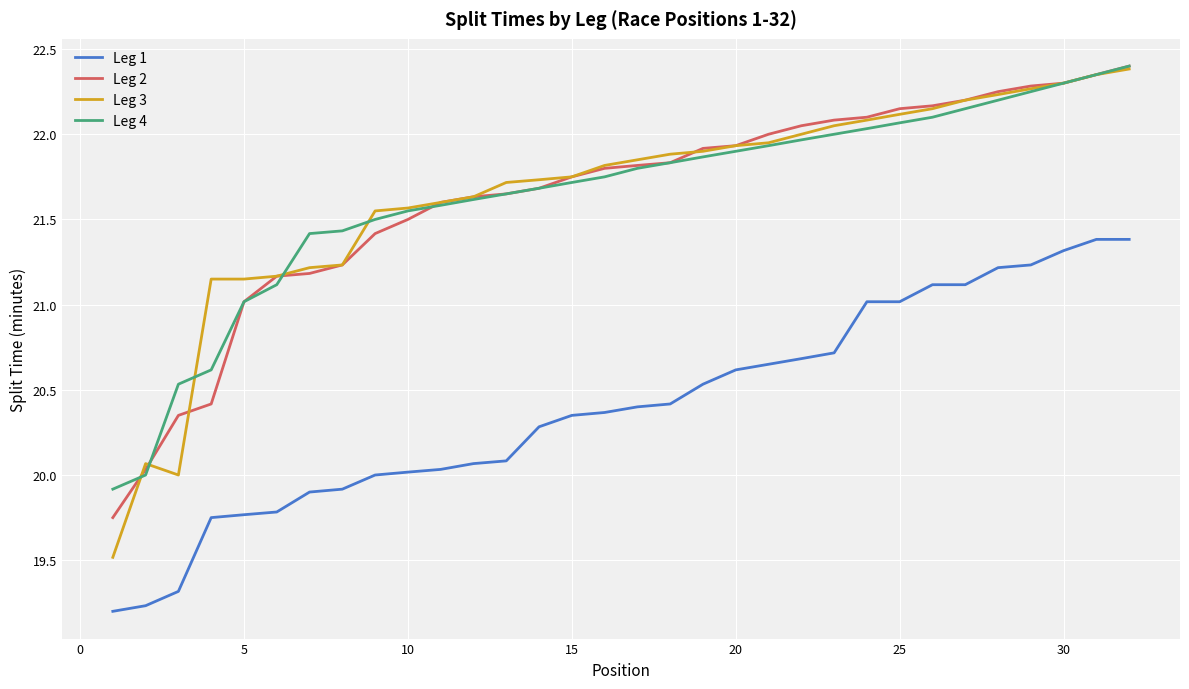

What is the smallest value displayed?

19.2